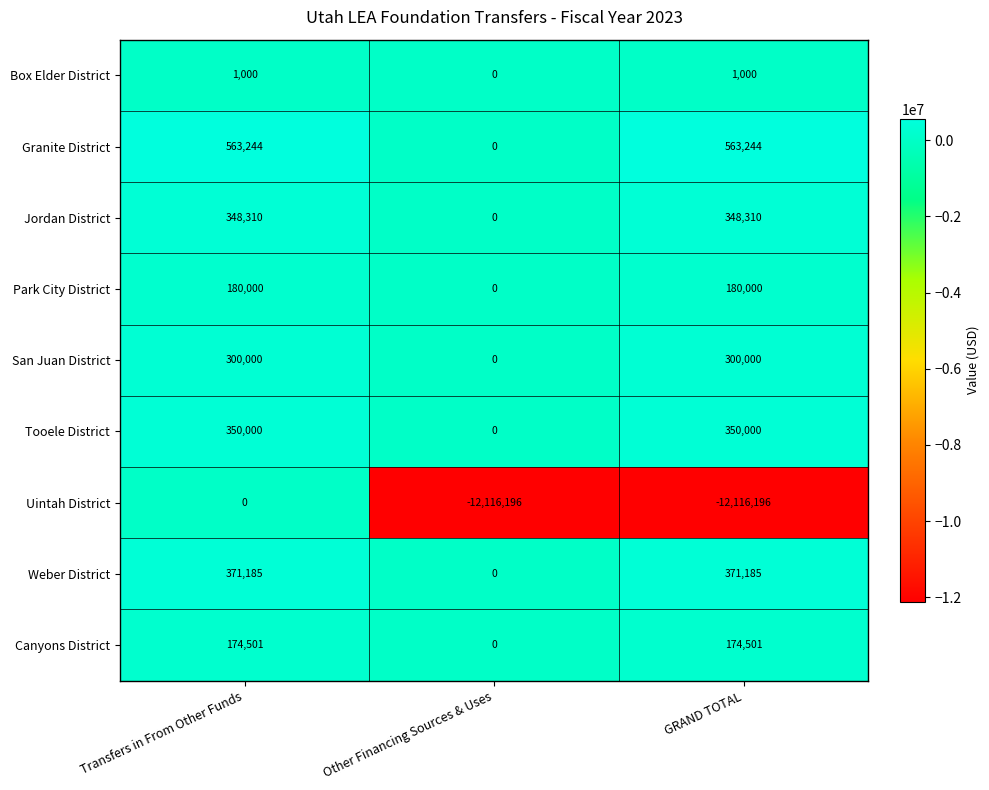

The value of Box Elder District at Transfers in From Other Funds is 1000. True or false?

True